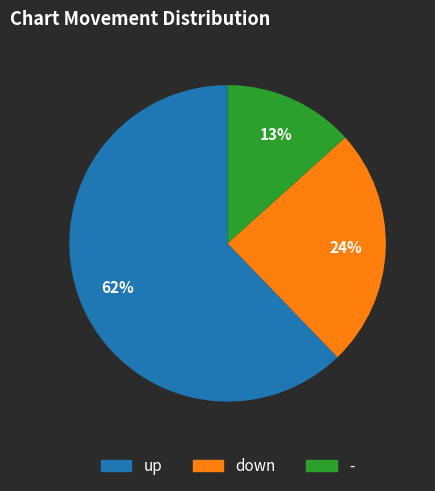

What percentage is the - slice, to the nearest percent?

13%